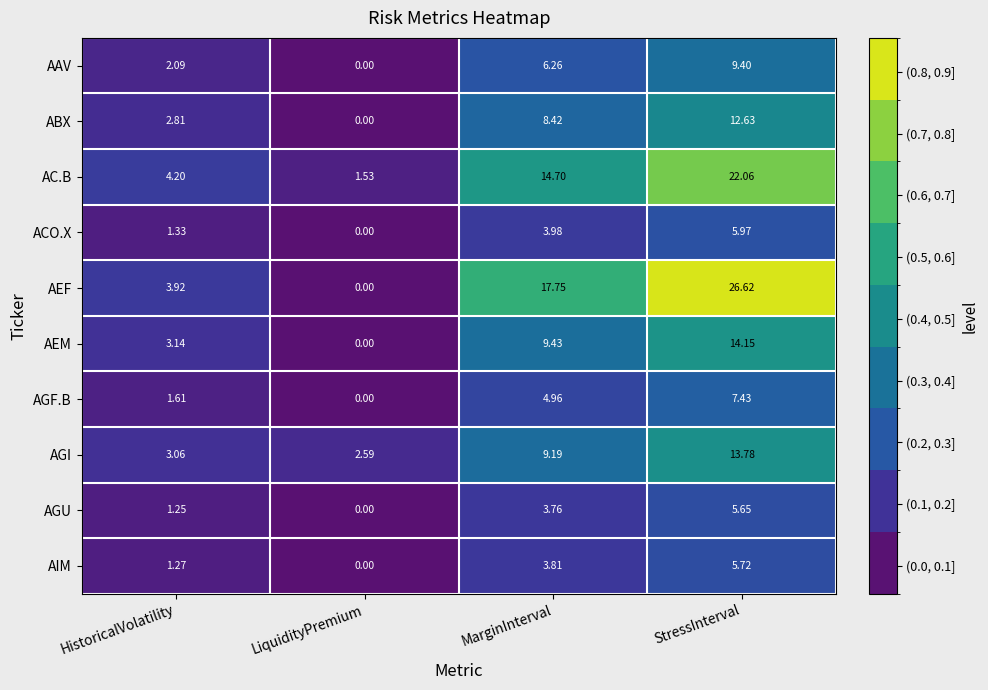

What is the difference between the highest and lowest values at LiquidityPremium?

2.6